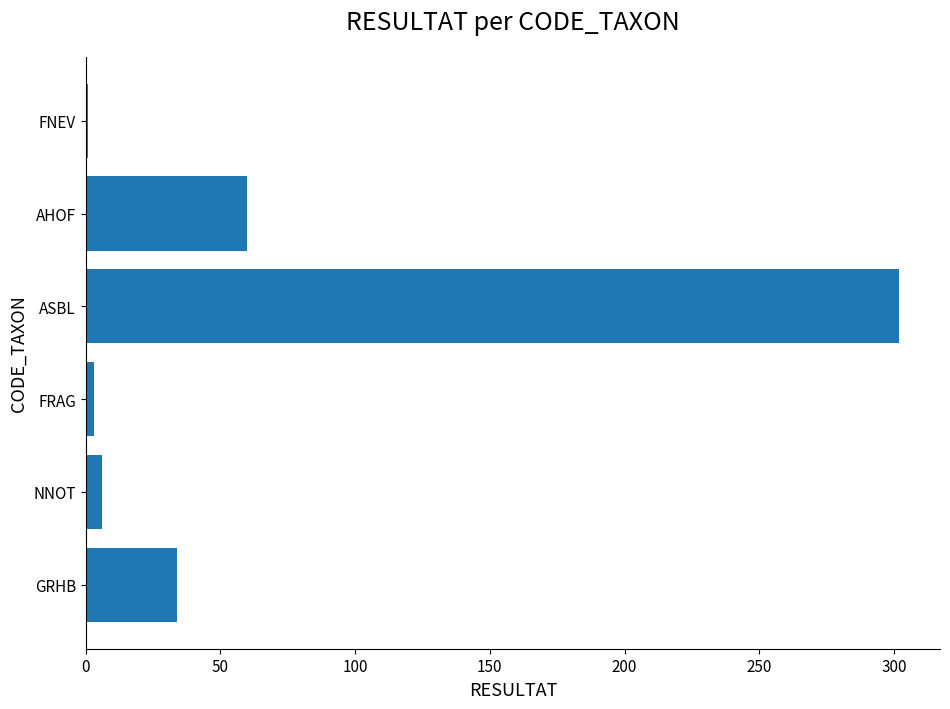

Are the bars grouped side by side (vs. stacked)?

No